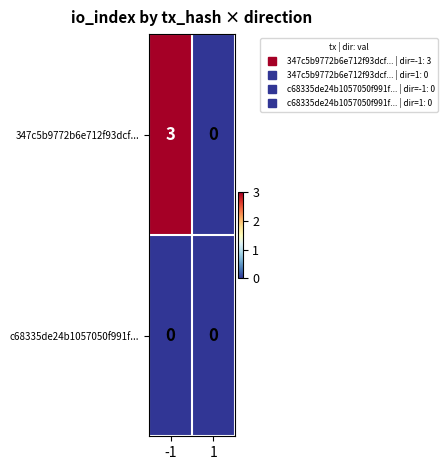

List the series in order of their overall mean, lowest first.

c68335de24b1057050f991f..., 347c5b9772b6e712f93dcf...